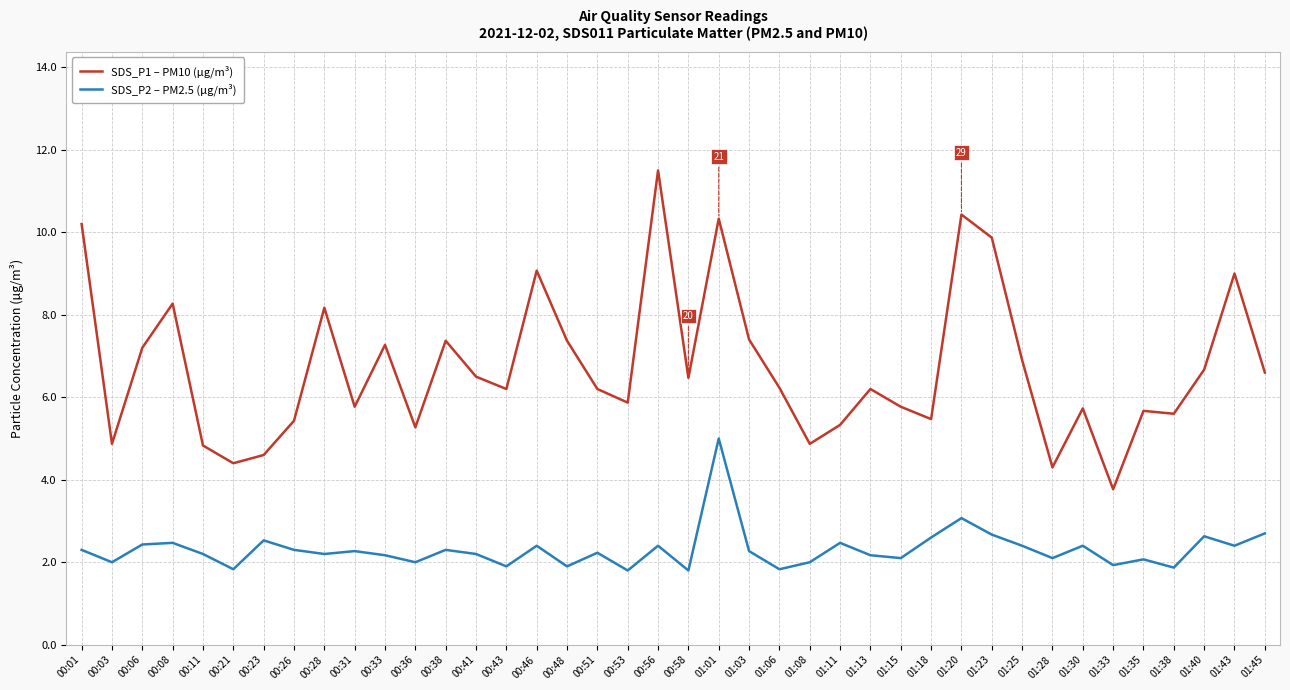

What is the maximum value for SDS_P1 – PM10 (µg/m³)?

11.5